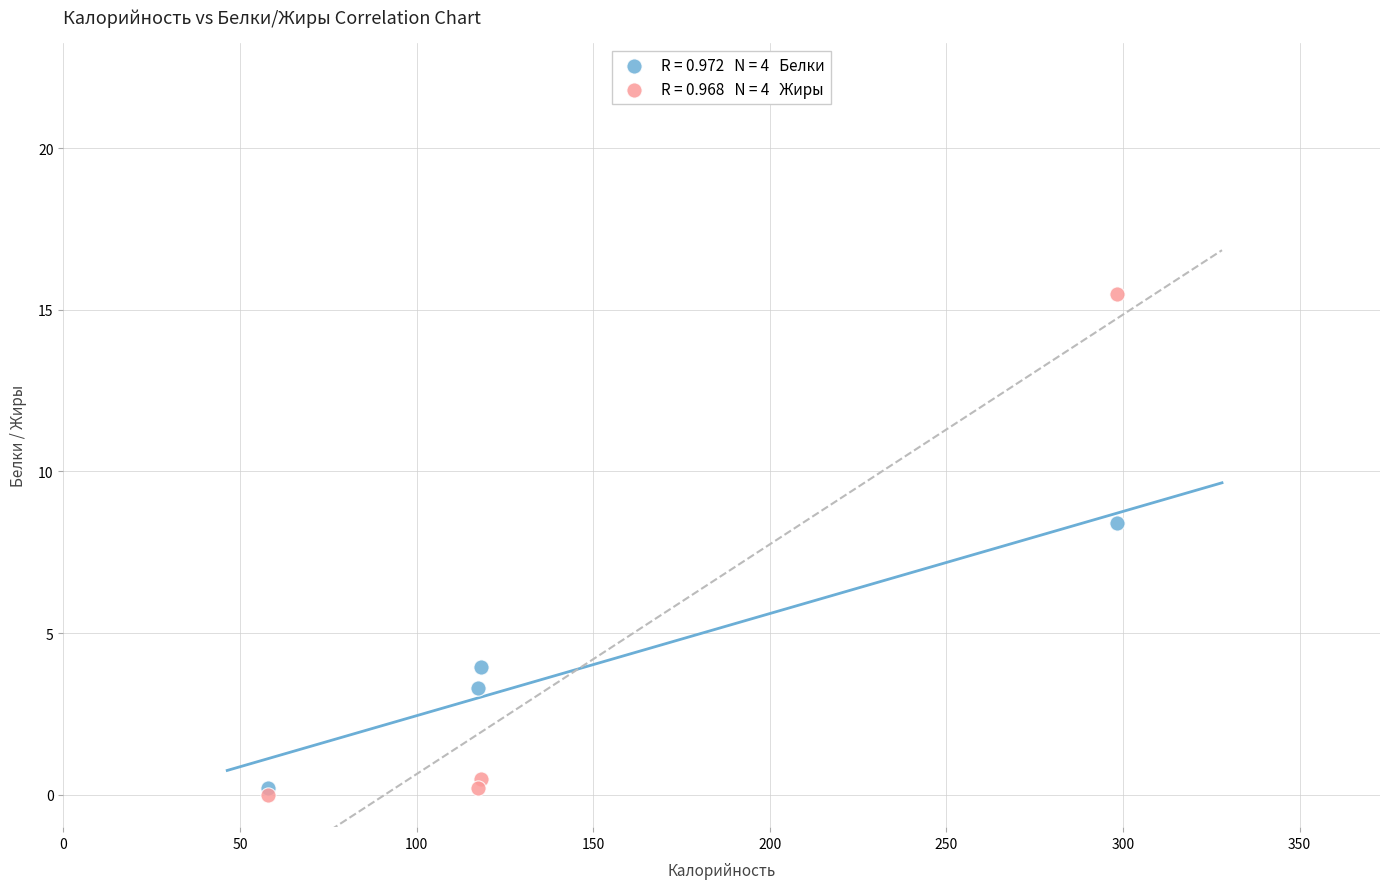

Across all series, what Y value is closest to 7?

8.4